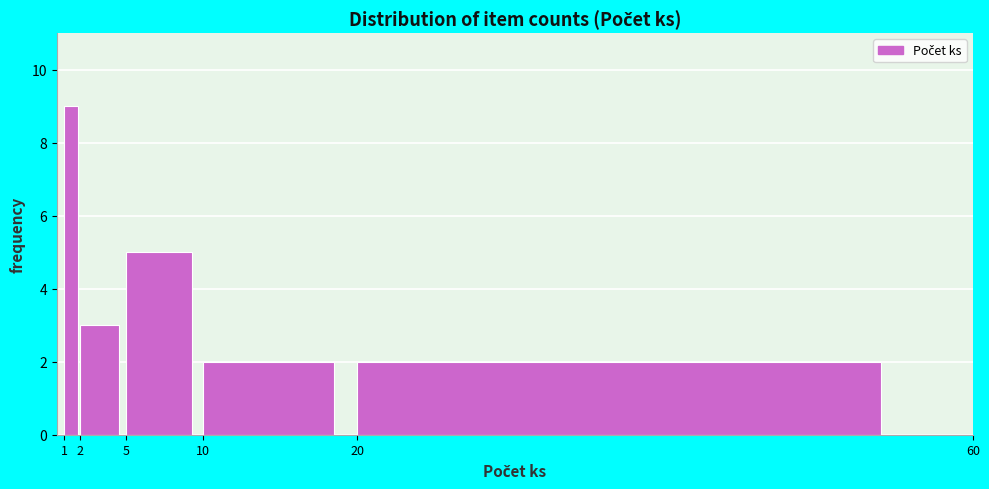

Reading left to right, list every bar in this chart as the range it spans on the x-axis followed by its height. The values are not printed on the chart, so give them approximately, as read against the axis.

1 to 2: 9
2 to 5: 3
5 to 10: 5
10 to 20: 2
20 to 60: 2